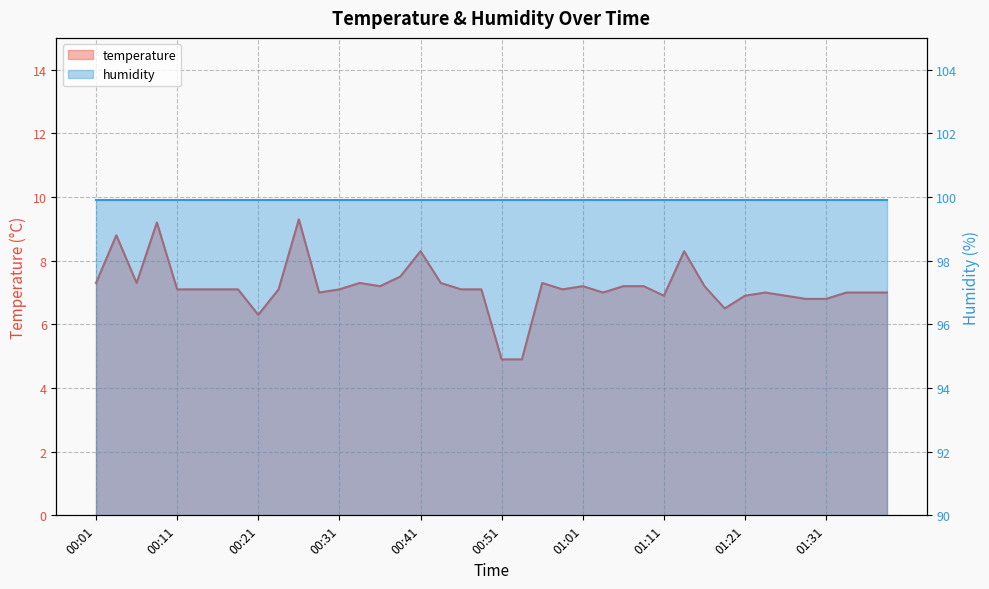

How many data points does each series have?

40